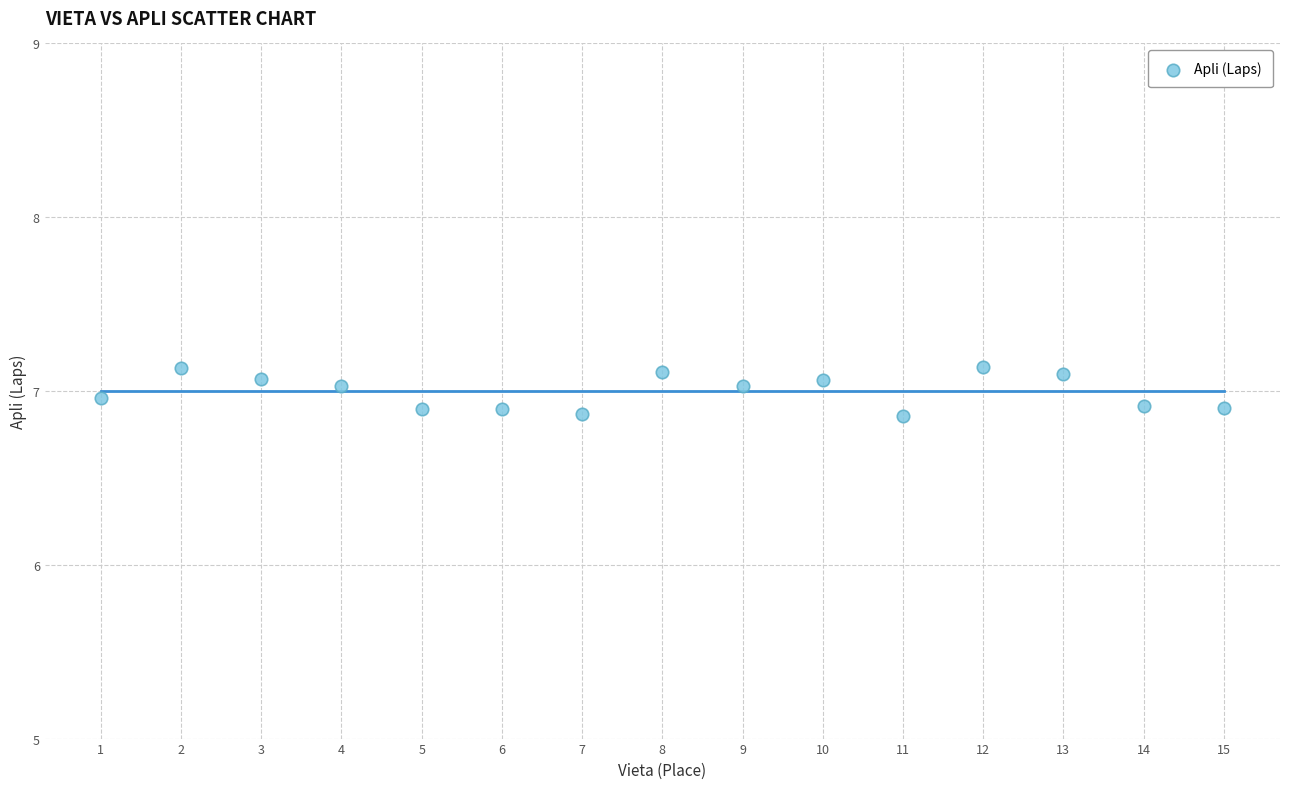

What is the range of Y values (max minus min)?

0.3